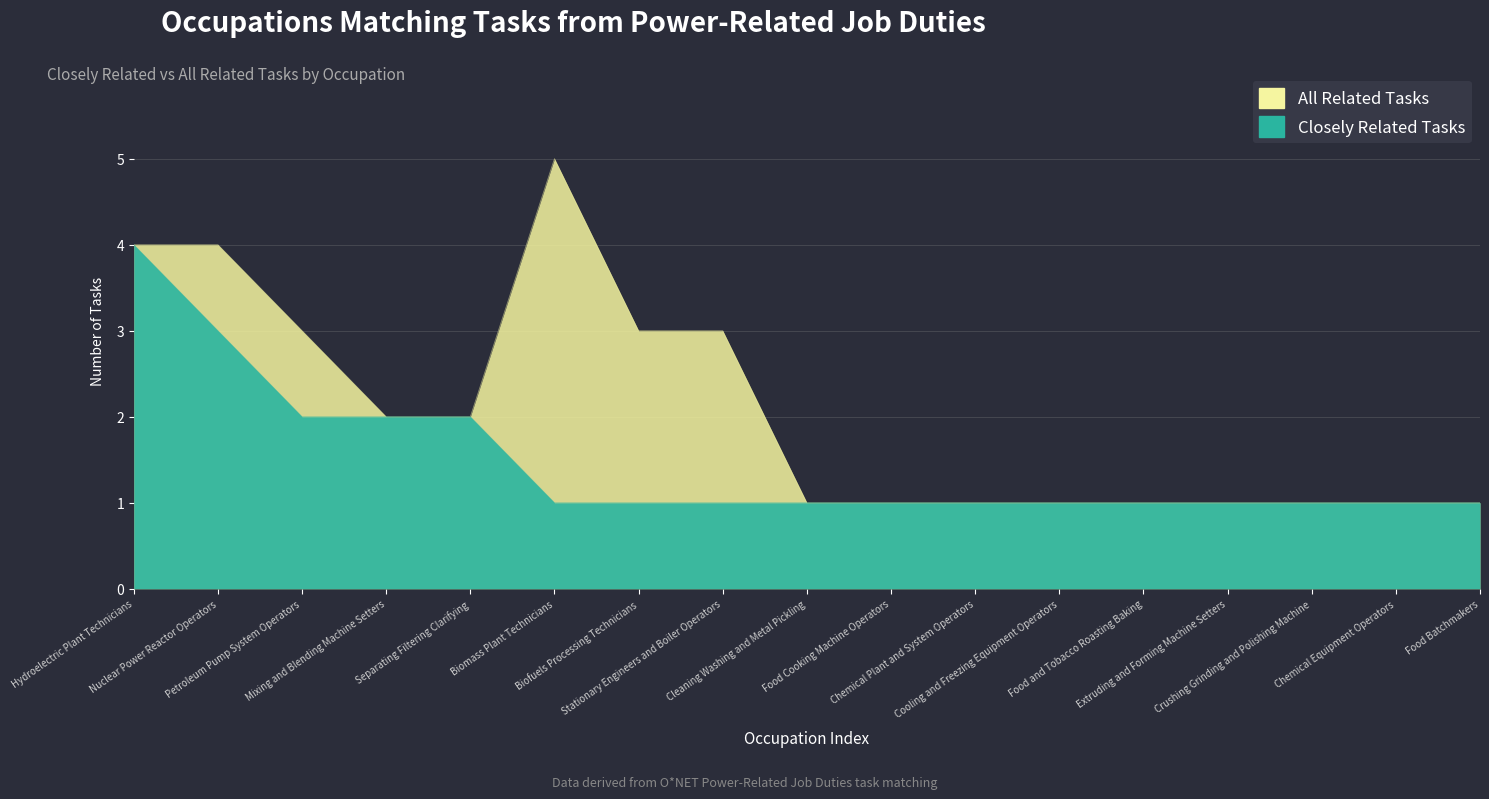

Which series has the largest total across all categories?

All Related Tasks